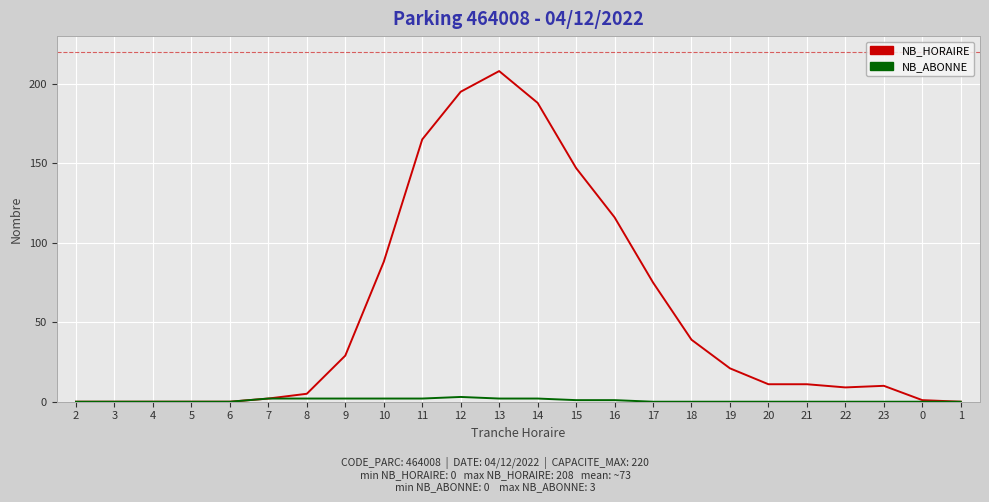

List the series in order of their peak value, highest first.

NB_HORAIRE, NB_ABONNE